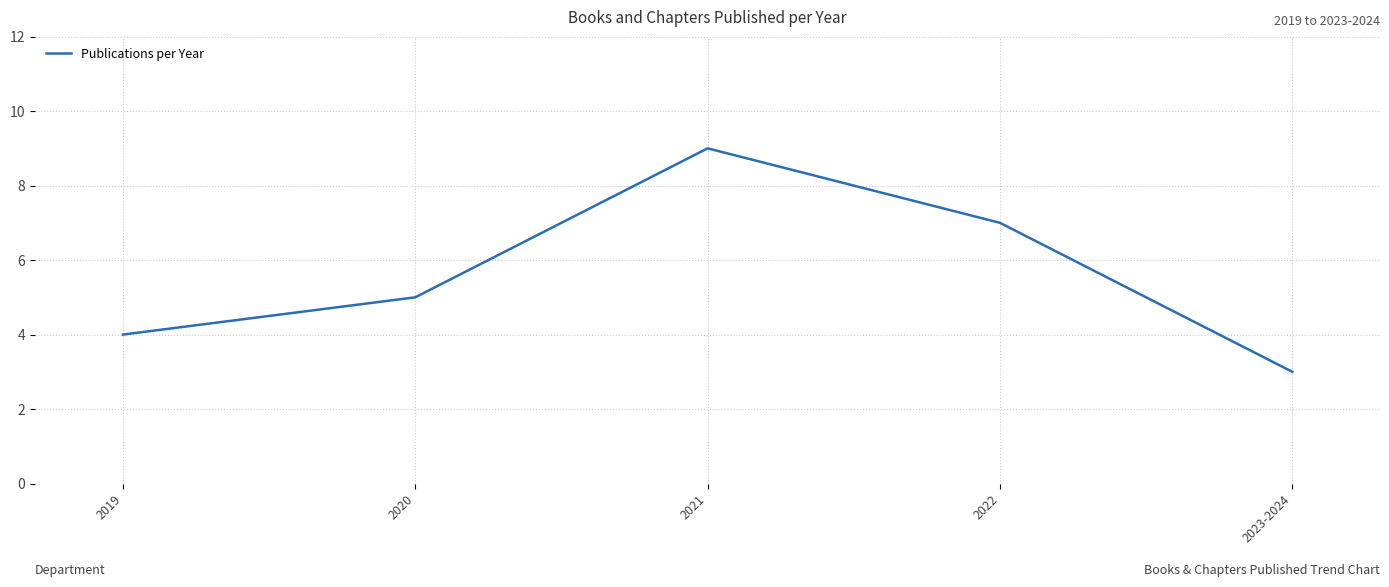

How many values are below 5?

2